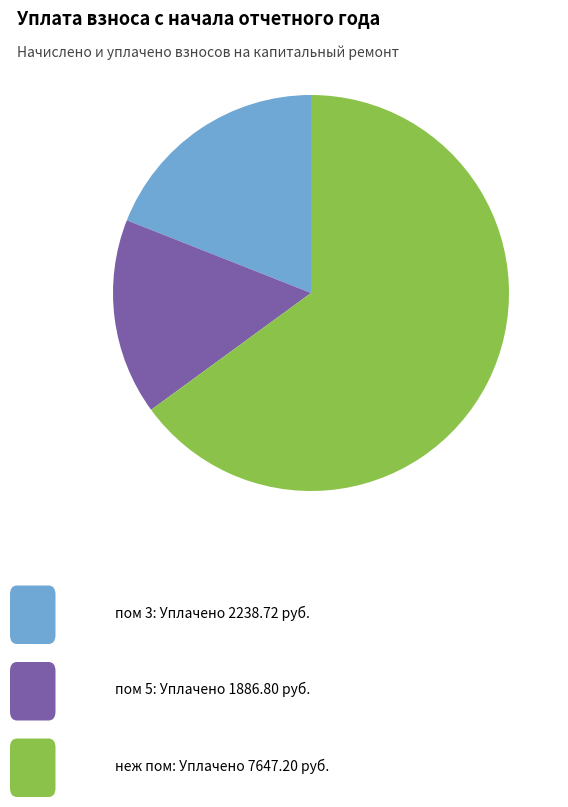

Does any single category account for the majority?

Yes